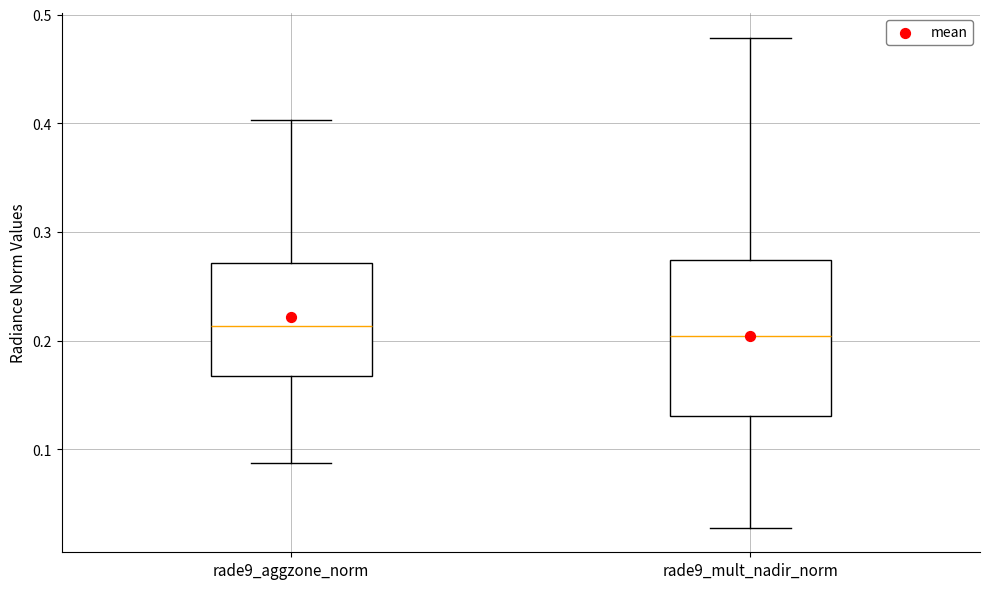

Where does the upper whisker of the box for rade9_mult_nadir_norm end on the y-axis? The values are not printed on the chart, so give them approximately, as read against the axis.

0.48